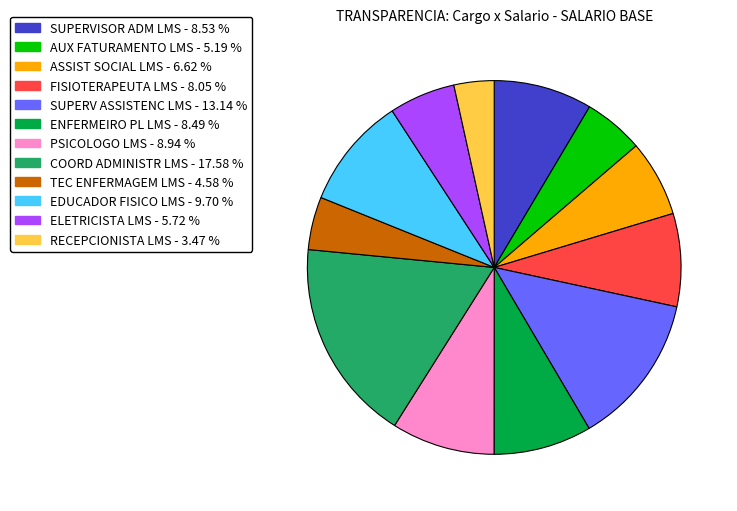

Does SUPERVISOR ADM LMS account for over 50% of the chart?

No